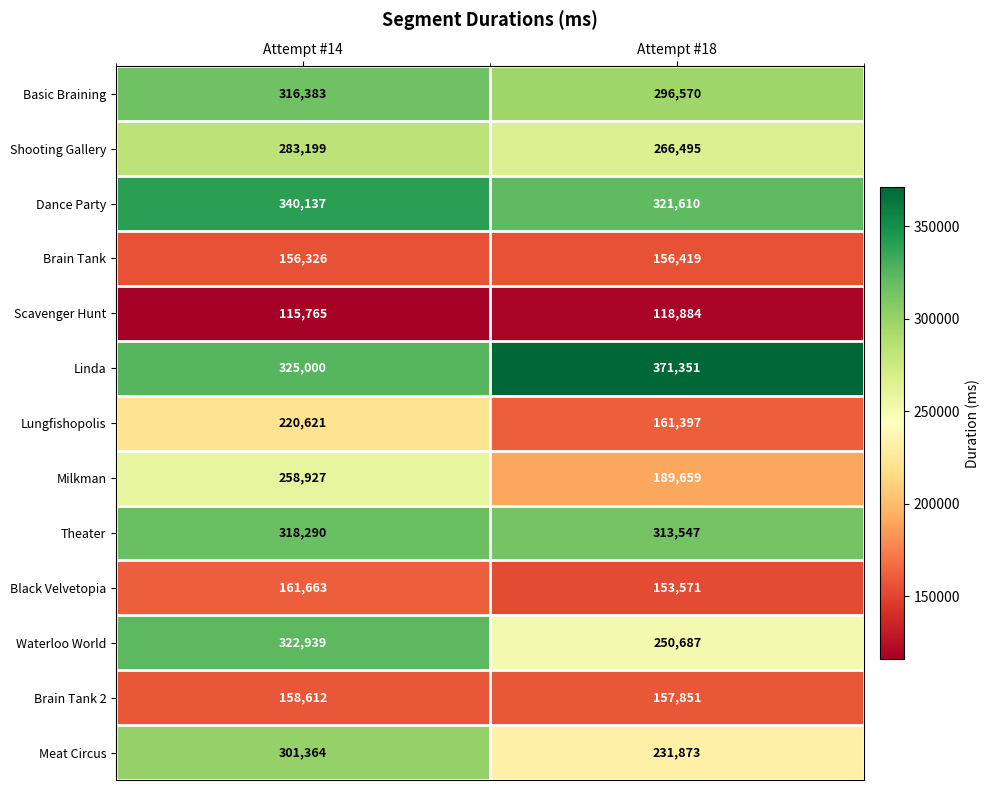

Reading left to right, list all the values displayed in this chart.

Basic Braining: 316383	296570
Shooting Gallery: 283199	266495
Dance Party: 340137	321610
Brain Tank: 156326	156419
Scavenger Hunt: 115765	118884
Linda: 325000	371351
Lungfishopolis: 220621	161397
Milkman: 258927	189659
Theater: 318290	313547
Black Velvetopia: 161663	153571
Waterloo World: 322939	250687
Brain Tank 2: 158612	157851
Meat Circus: 301364	231873